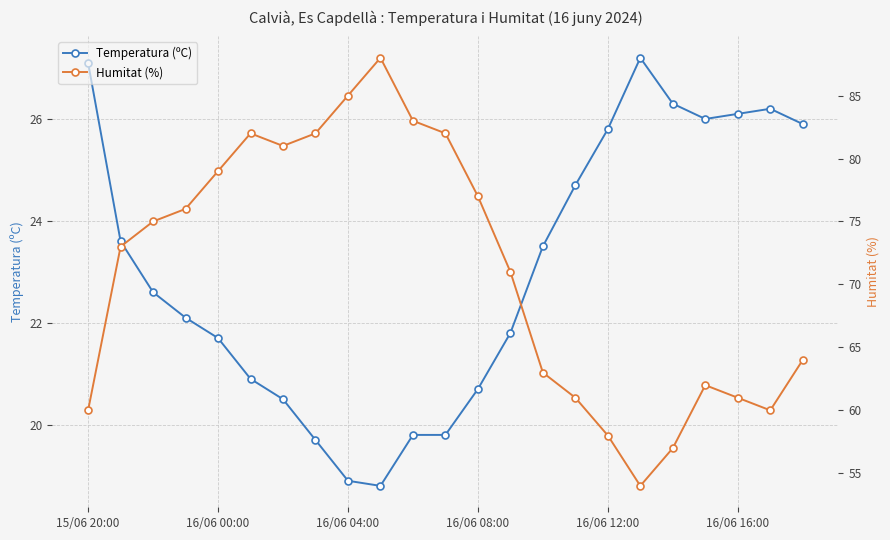

What is the lowest value of the Temperatura (ºC) series?

18.8